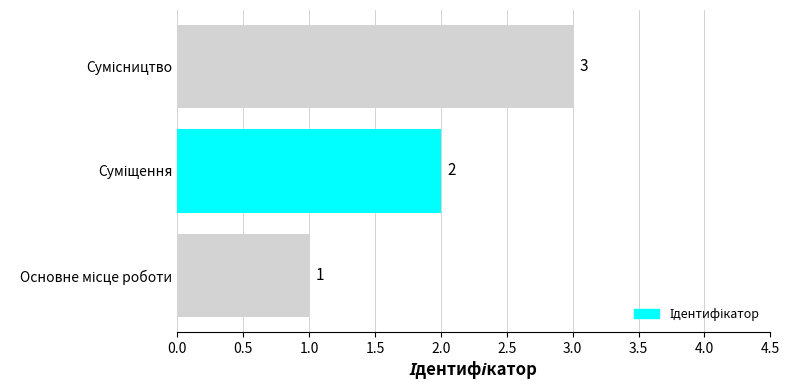

How many values are between 1 and 3?

3